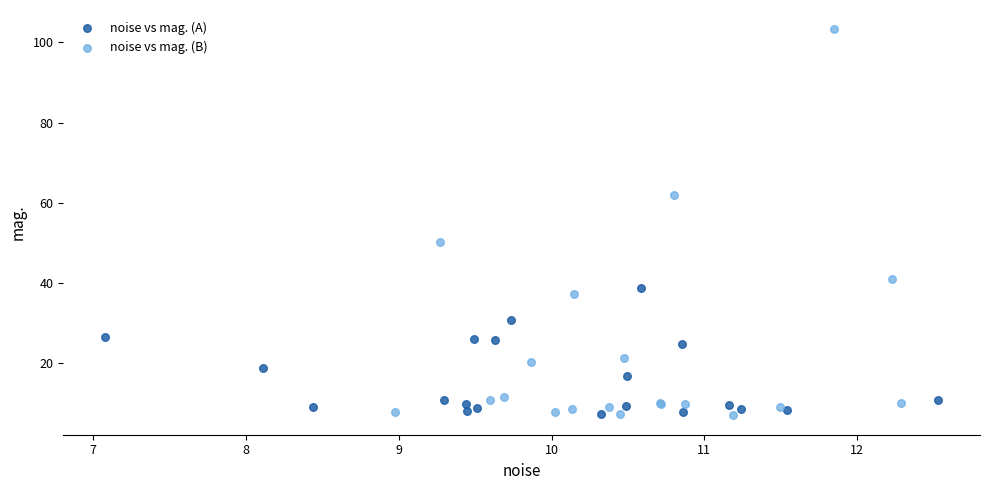

Which series contains the highest Y value?

noise vs mag. (B)